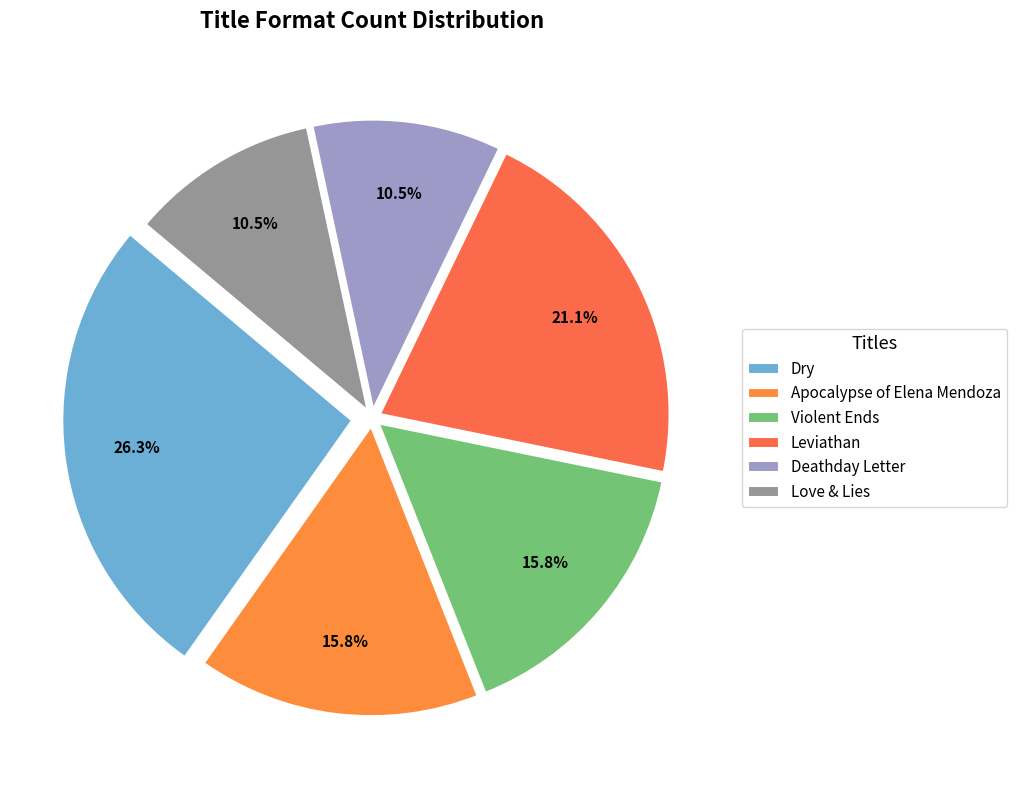

How many segments does this pie chart have?

6